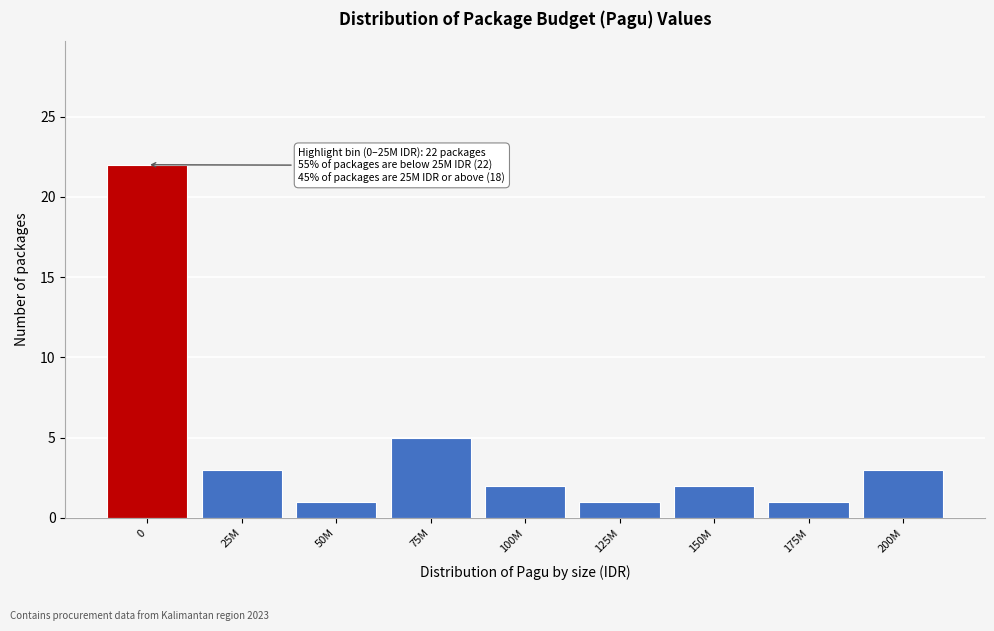

Reading left to right, list all the values displayed in this chart.

0=22	25M=3	50M=1	75M=5	100M=2	125M=1	150M=2	175M=1	200M=3